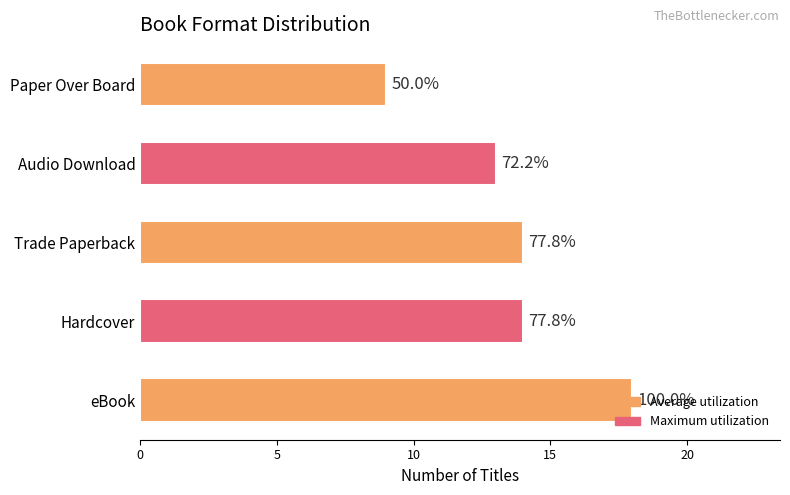

Does the chart contain any negative values?

No